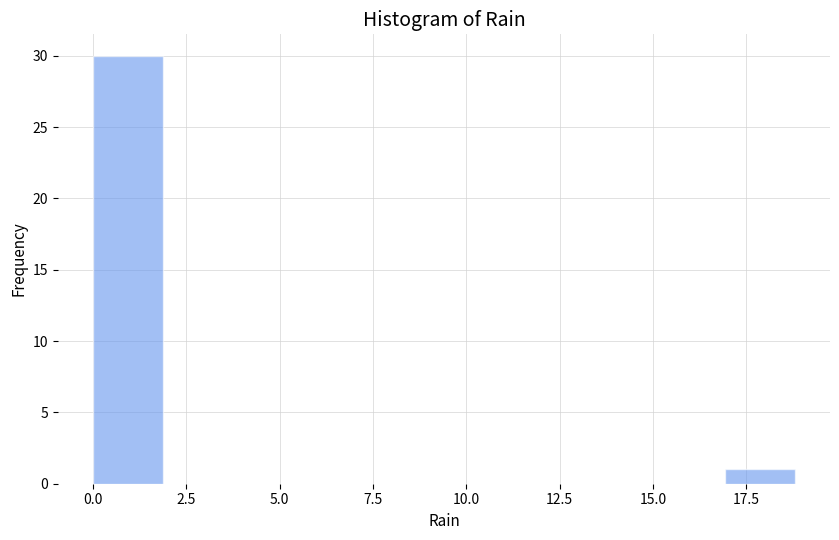

Around what value on the x-axis is the tallest bar? Give the approximate position of its centre, as read against the axis.

1.0